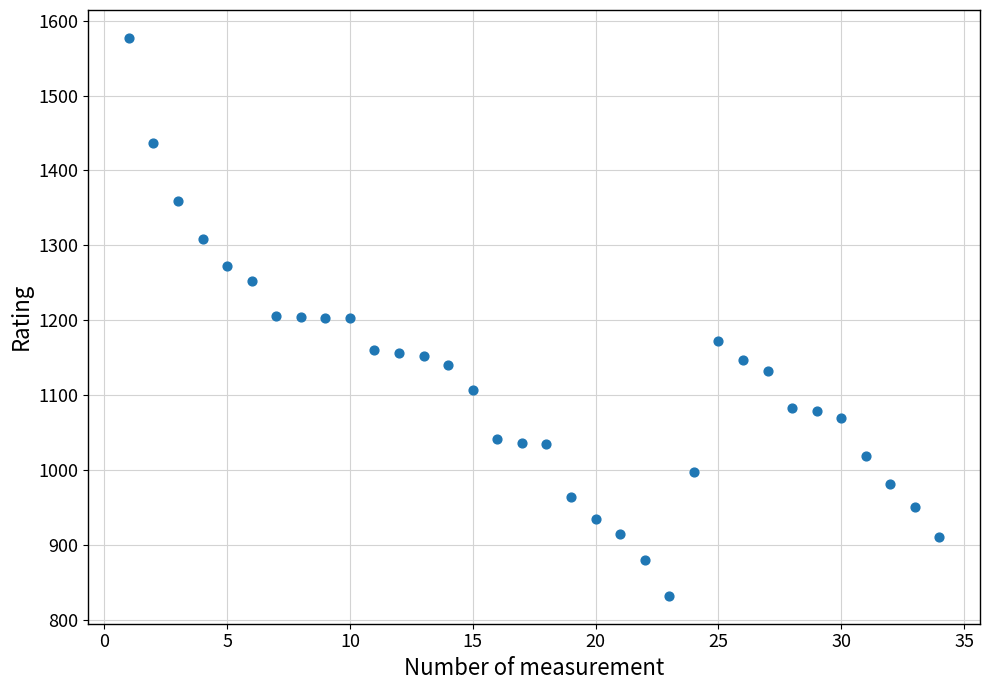

What is the range of Y values (max minus min)?

745